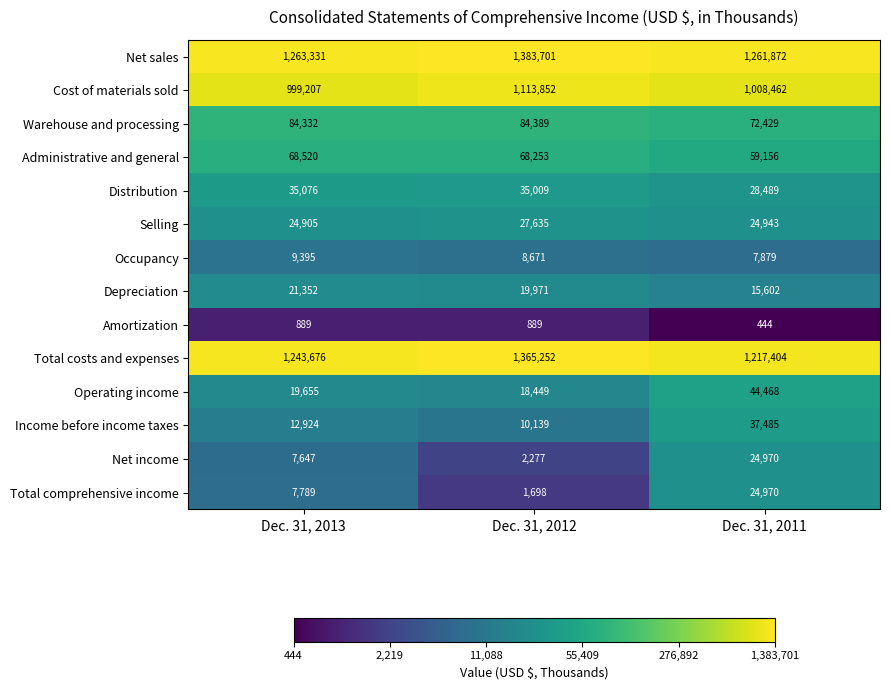

At which category is the sum across all series the highest?

Dec. 31, 2012